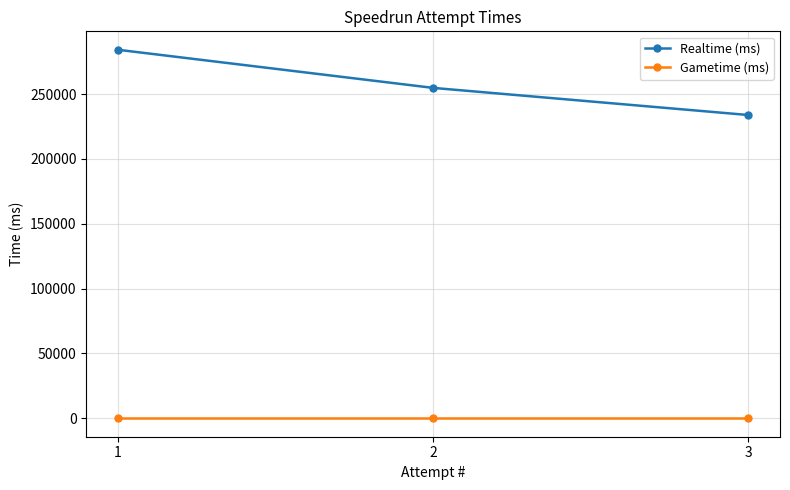

What is the difference between the highest and lowest values at 3?

233860